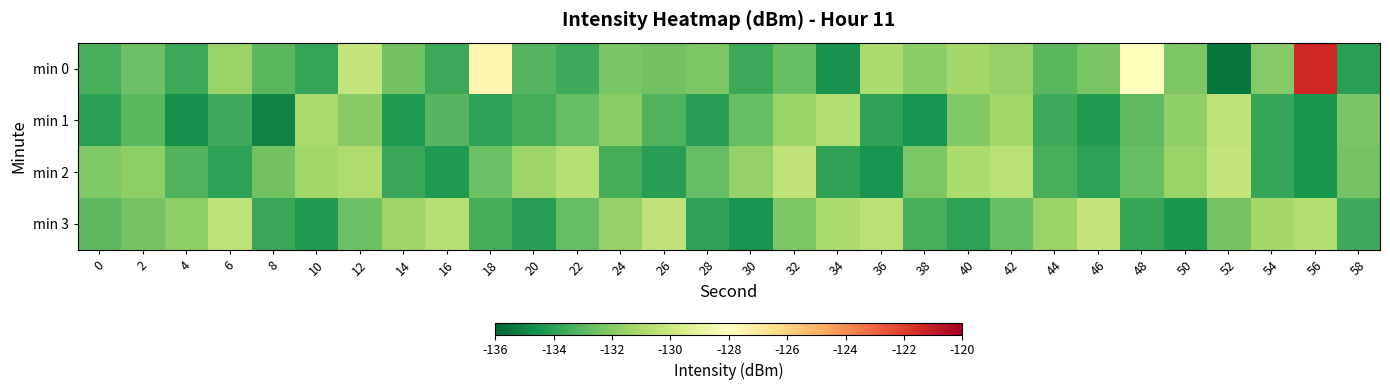

Reading left to right, extract all data points from this chart.

min 0: 0=-133.4	2=-132.6	4=-133.7	6=-131.5	8=-133.0	10=-133.8	12=-130.3	14=-132.5	16=-133.6	18=-127.5	20=-133.1	22=-133.6	24=-132.3	26=-132.5	28=-132.2	30=-133.7	32=-132.7	34=-134.5	36=-130.9	38=-131.8	40=-131.2	42=-131.6	44=-133.1	46=-132.3	48=-128.0	50=-132.1	52=-135.5	54=-132.1	56=-121.3	58=-134.1
min 1: 0=-134.1	2=-133.1	4=-134.6	6=-133.6	8=-135.0	10=-131.1	12=-132.0	14=-134.3	16=-133.1	18=-134.0	20=-133.5	22=-132.8	24=-131.9	26=-133.2	28=-134.1	30=-132.7	32=-131.5	34=-130.8	36=-133.9	38=-134.5	40=-132.1	42=-131.3	44=-133.6	46=-134.2	48=-132.9	50=-131.7	52=-130.5	54=-133.8	56=-134.4	58=-132.3
min 2: 0=-132.1	2=-131.8	4=-133.2	6=-134.0	8=-132.5	10=-131.3	12=-130.9	14=-133.7	16=-134.3	18=-132.6	20=-131.4	22=-130.7	24=-133.5	26=-134.1	28=-132.8	30=-131.6	32=-130.4	34=-133.9	36=-134.5	38=-132.2	40=-131.0	42=-130.6	44=-133.4	46=-134.0	48=-132.7	50=-131.5	52=-130.3	54=-133.8	56=-134.4	58=-132.4
min 3: 0=-133.0	2=-132.4	4=-131.8	6=-130.5	8=-133.7	10=-134.3	12=-132.6	14=-131.4	16=-130.7	18=-133.5	20=-134.1	22=-132.8	24=-131.6	26=-130.4	28=-133.9	30=-134.5	32=-132.2	34=-131.0	36=-130.6	38=-133.4	40=-134.0	42=-132.7	44=-131.5	46=-130.3	48=-133.8	50=-134.4	52=-132.4	54=-131.2	56=-130.8	58=-133.6